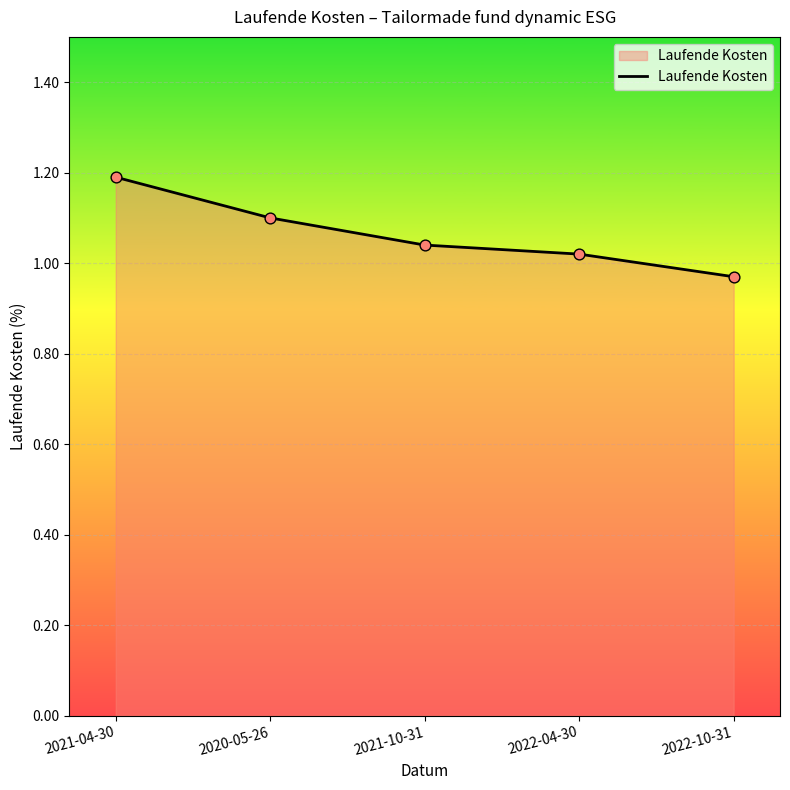

What is the change in value from 2021-10-31 to 2022-10-31?

-0.1